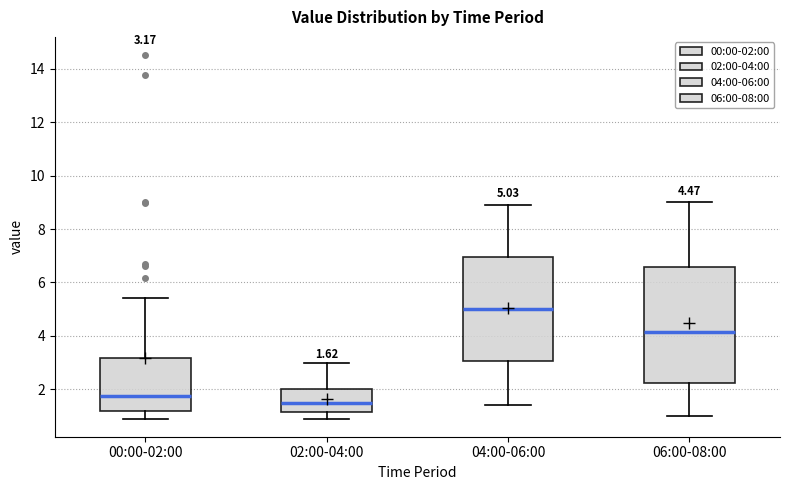

Comparing the boxes themselves (not the whiskers), which one is the tallest?

06:00-08:00